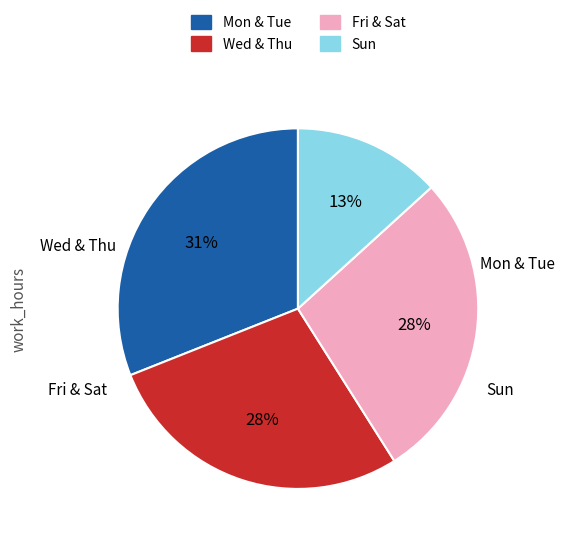

True or false: Fri & Sat accounts for 17% of the total.

False